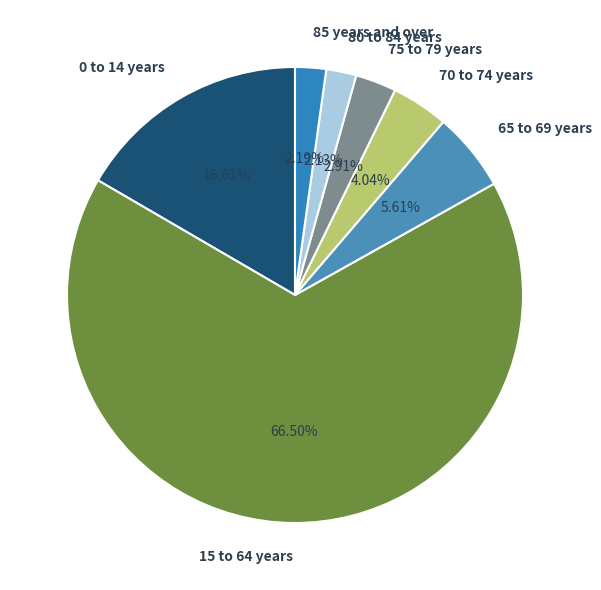

What is the ratio of the value at 70 to 74 years to the value at 80 to 84 years?

1.9